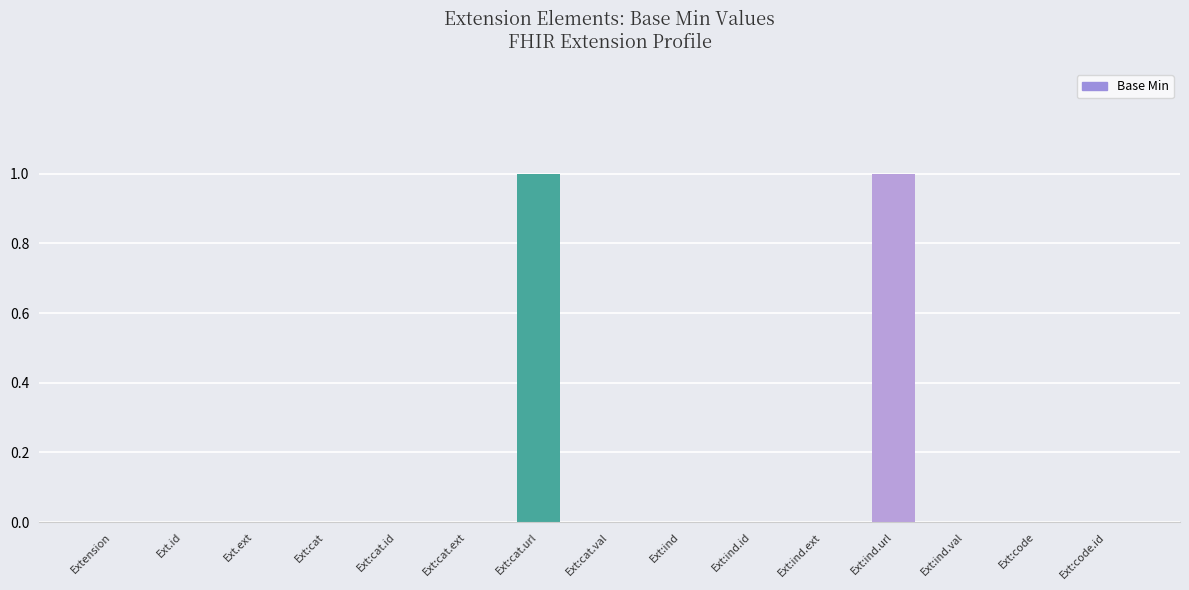

The chart shows a value of 0 at Ext:ind.ext. True or false?

True